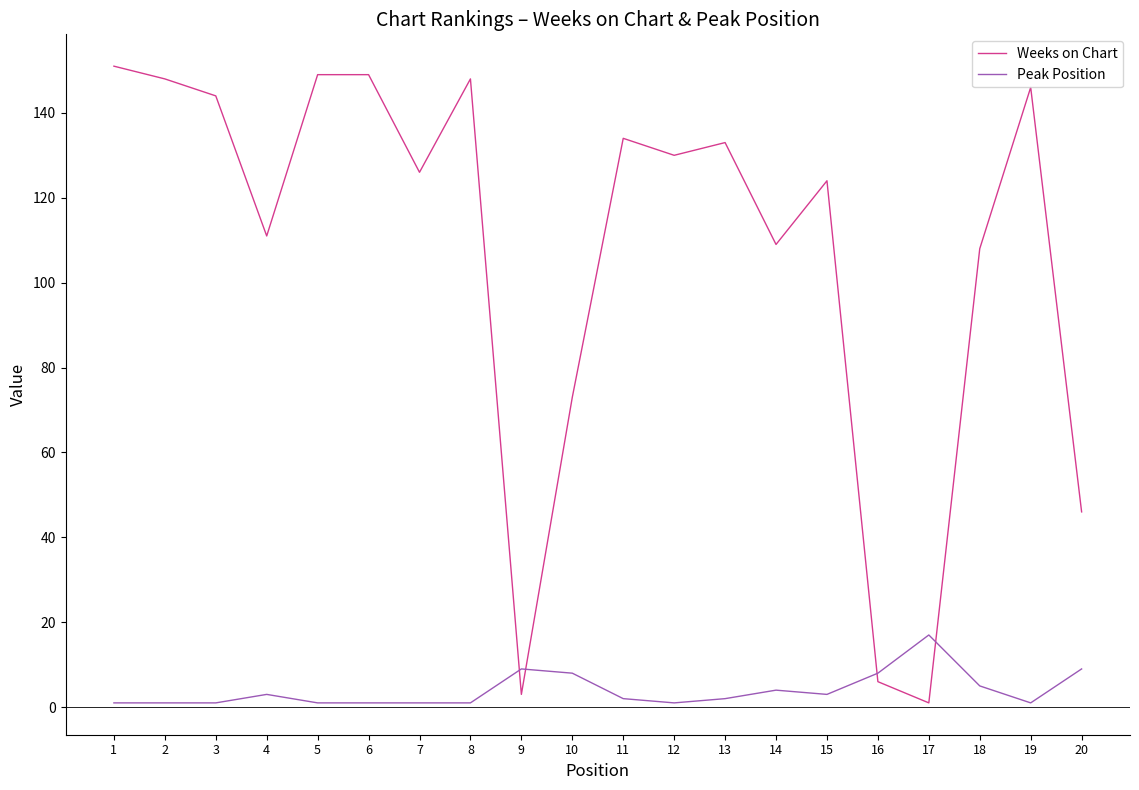

True or false: Weeks on Chart and Peak Position cross at least once.

True